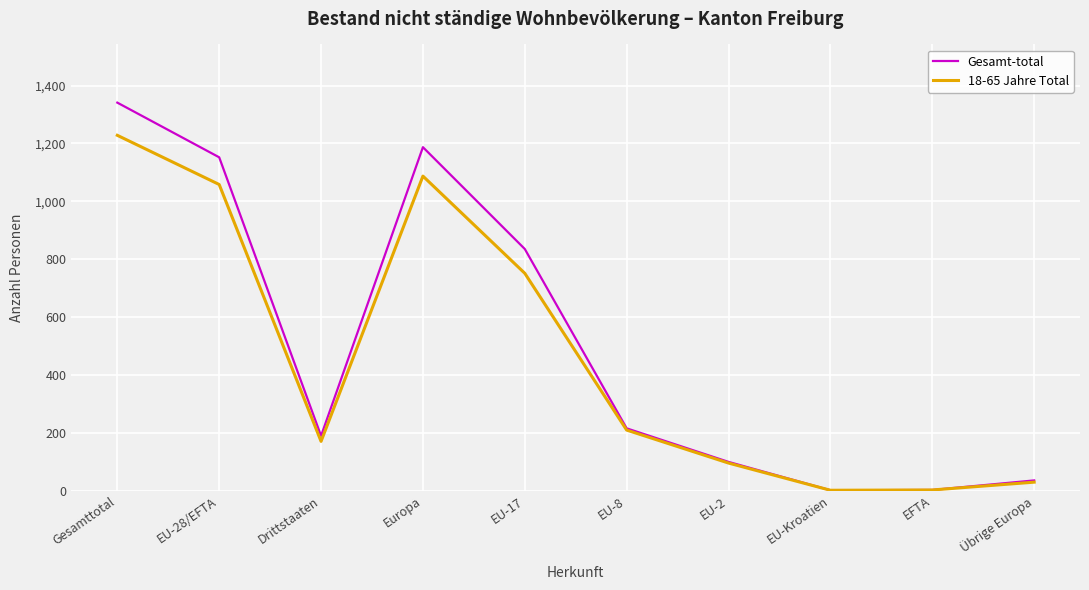

At which label is Gesamt-total closest to 671?

EU-17